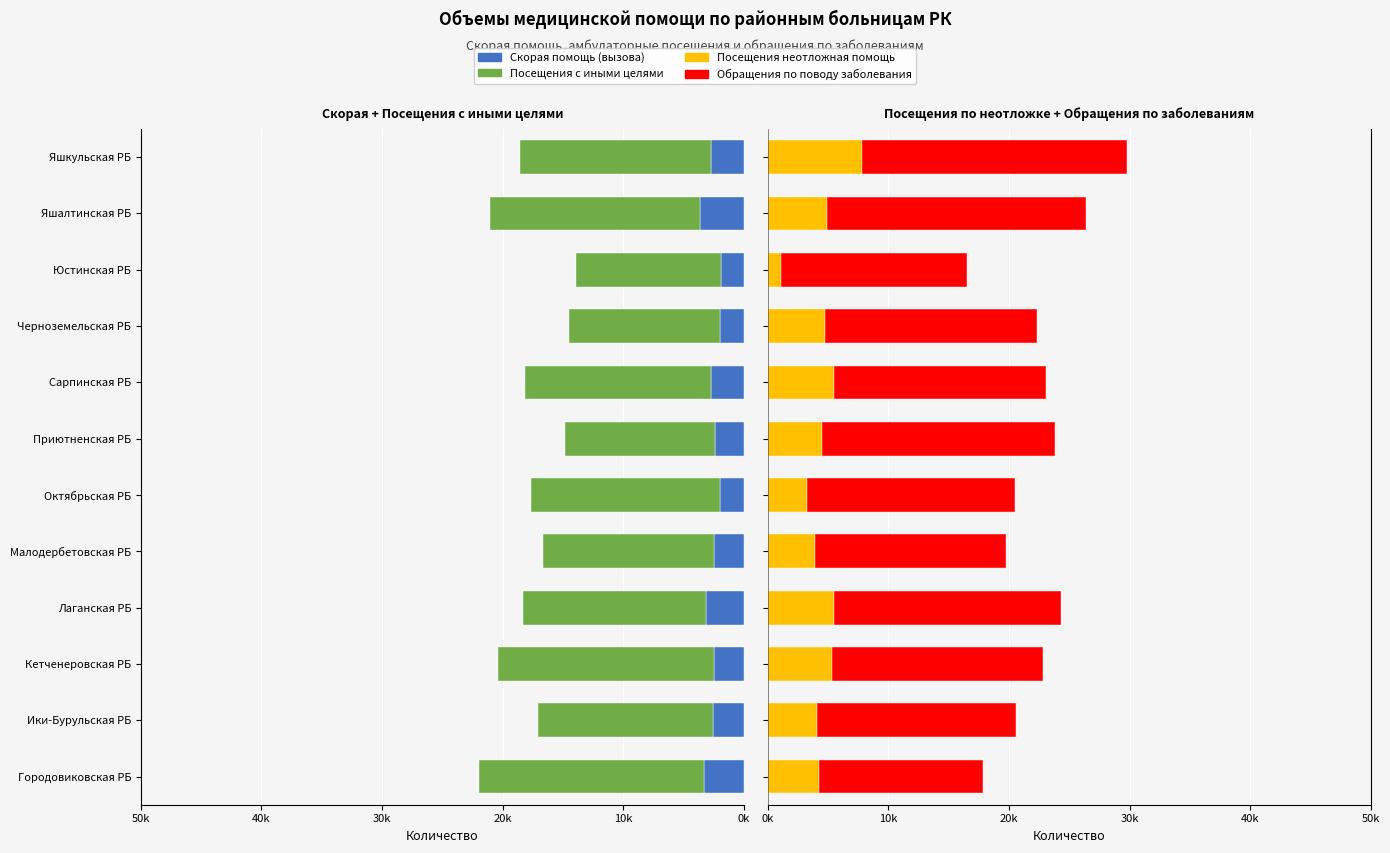

How many series are shown in this chart?

4